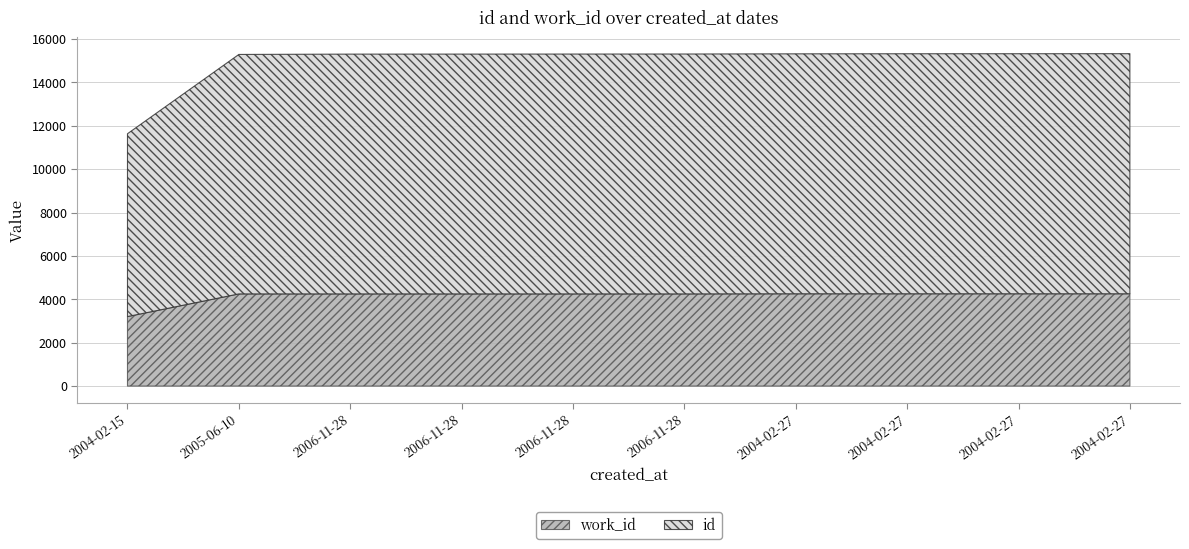

At which label is id closest to 9748?

2005-06-10